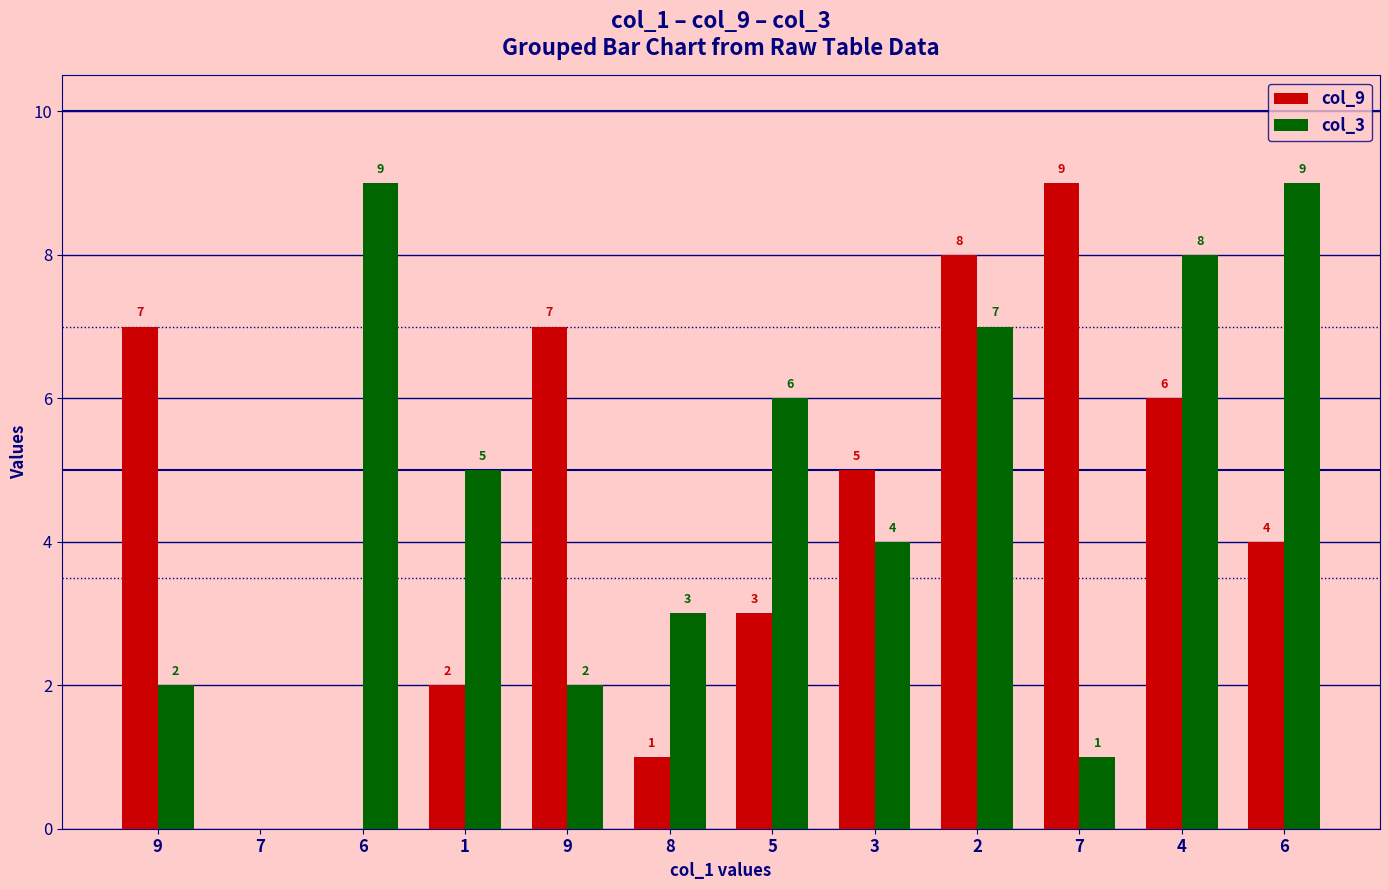

How many values in col_3 are above zero?

11